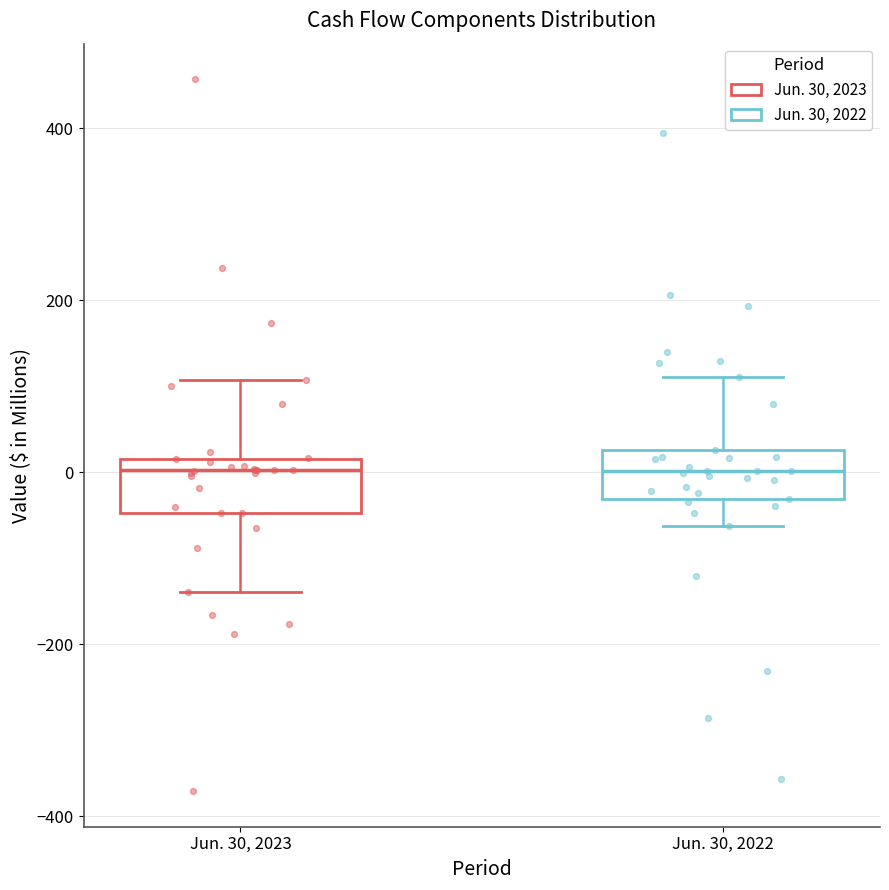

Reading left to right, read every box against the y-axis: the position of its median line, the range the box covers, and the ends of its whiskers. The values are not printed on the chart, so give them approximately, as read against the axis.

Jun. 30, 2023: median 0, box -40 to 20, whiskers -140 to 100
Jun. 30, 2022: median 0, box -40 to 20, whiskers -60 to 120